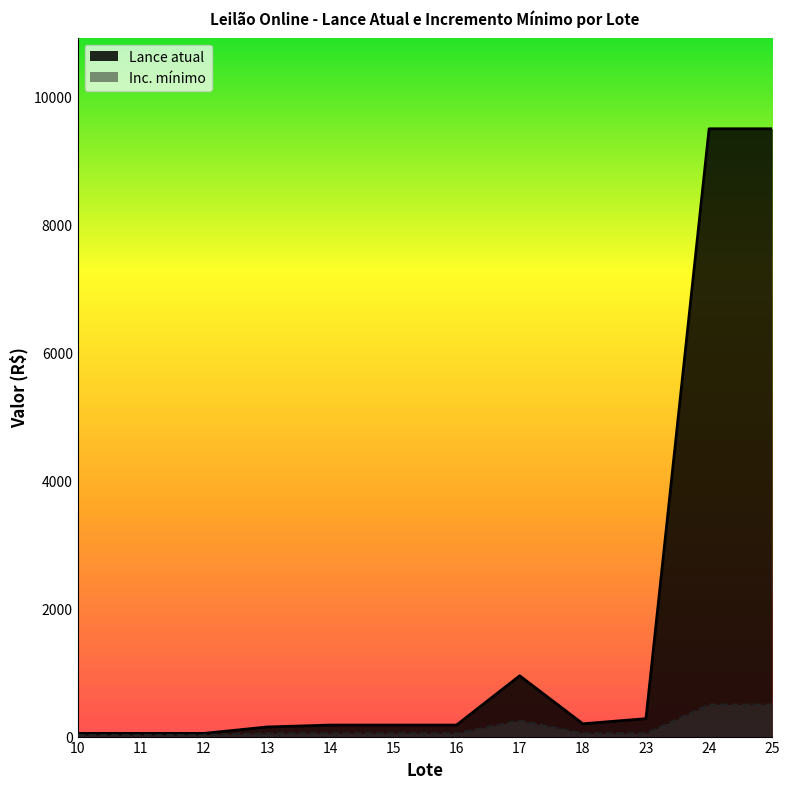

Reading left to right, what are all the values shown in this chart?

Lance atual: 10=50	11=50	12=50	13=150	14=180	15=180	16=180	17=950	18=200	23=280	24=9500	25=9500
Inc. mínimo: 10=25	11=25	12=25	13=50	14=50	15=50	16=50	17=250	18=50	23=50	24=500	25=500